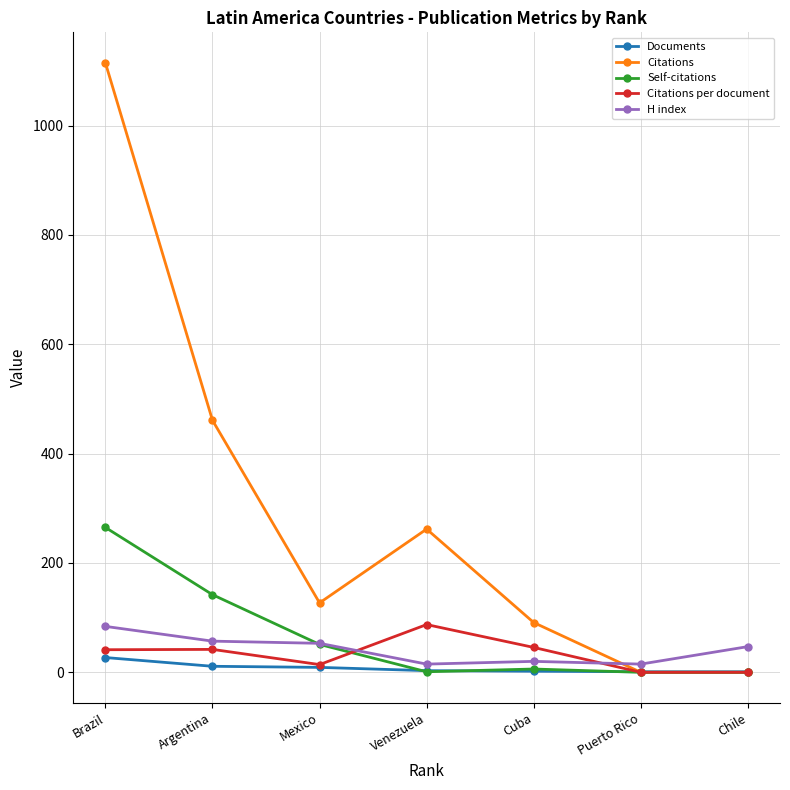

What is the highest value of the Citations per document series?

87.3